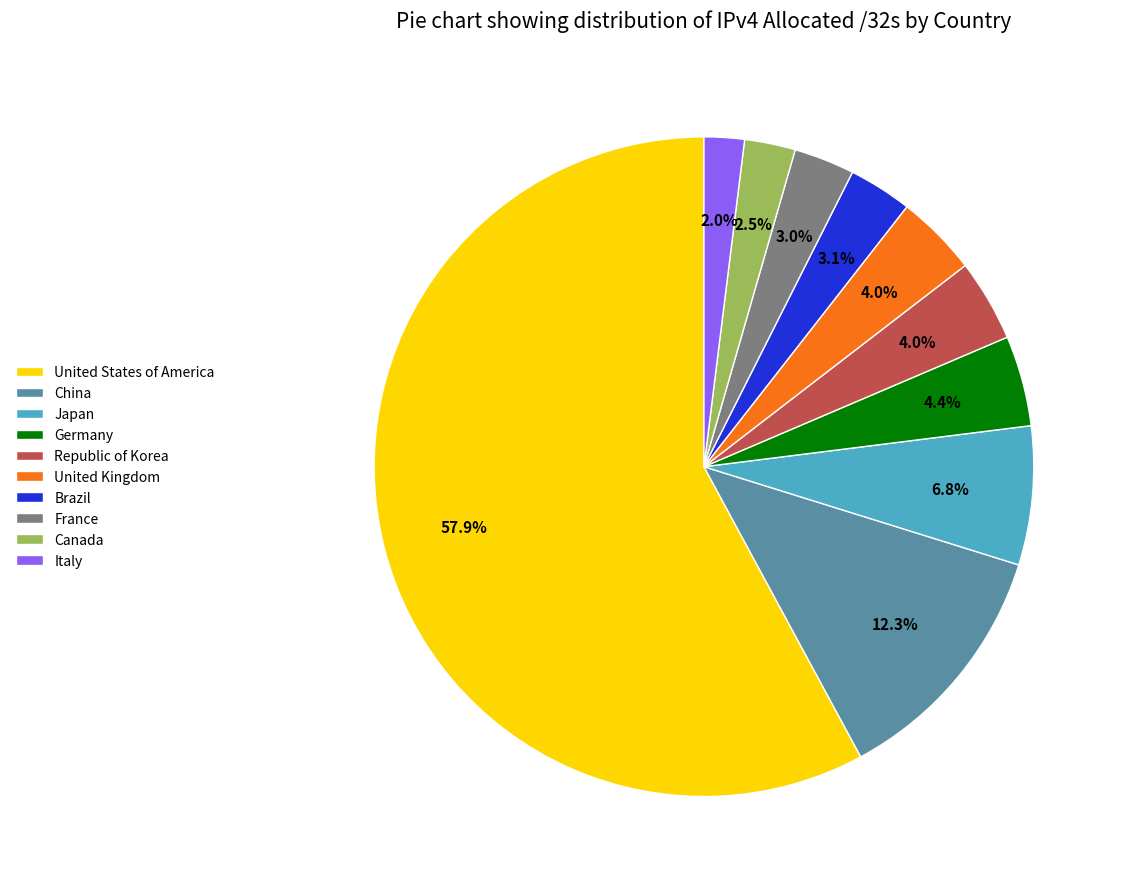

What percentage do United States of America and China together represent?

70.2%